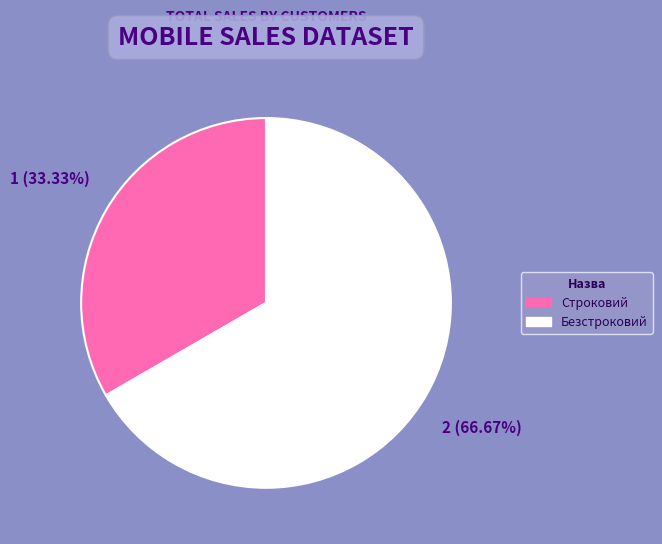

Is it true that Безстроковий is 67% of the pie?

True